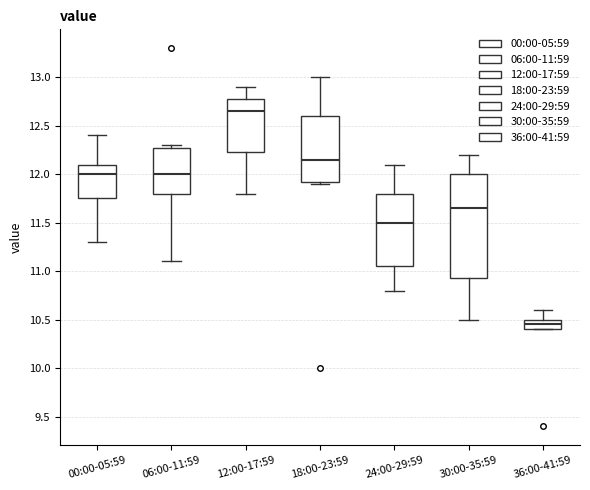

Which box's median line is the highest?

12:00-17:59